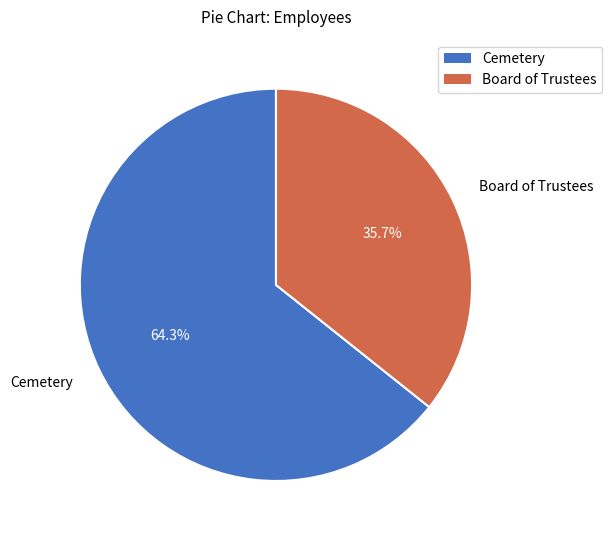

Does Cemetery represent more than half of the total?

Yes